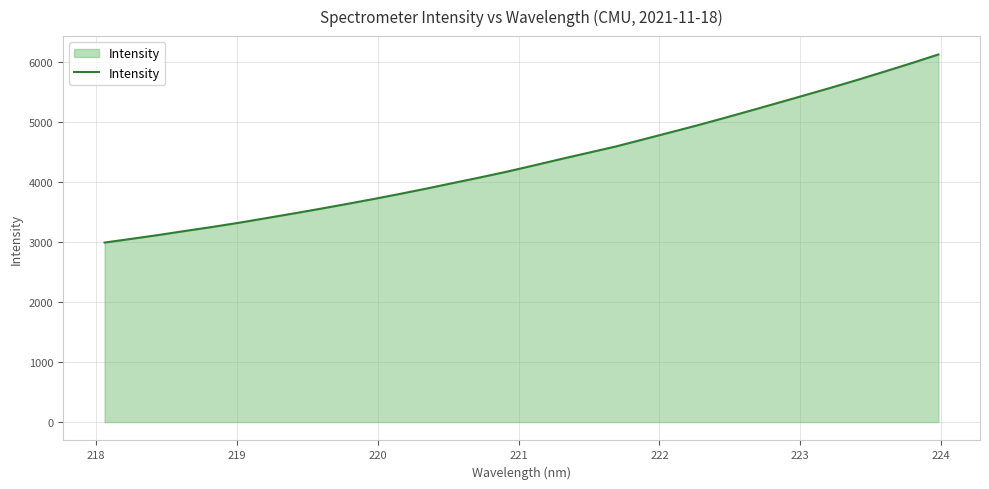

What is the maximum value shown in the chart?

6125.2